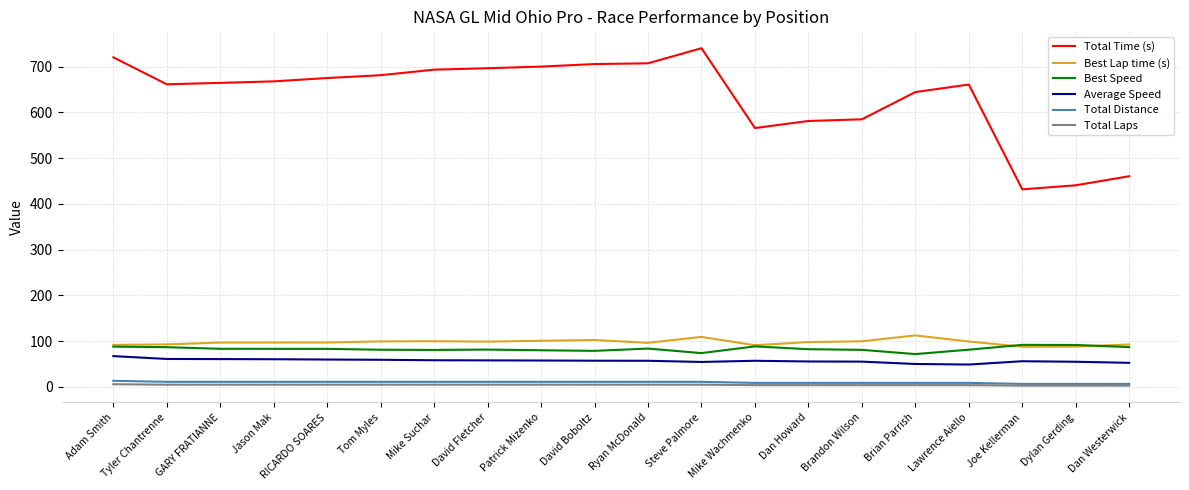

What is the lowest value of the Best Lap time (s) series?

88.0